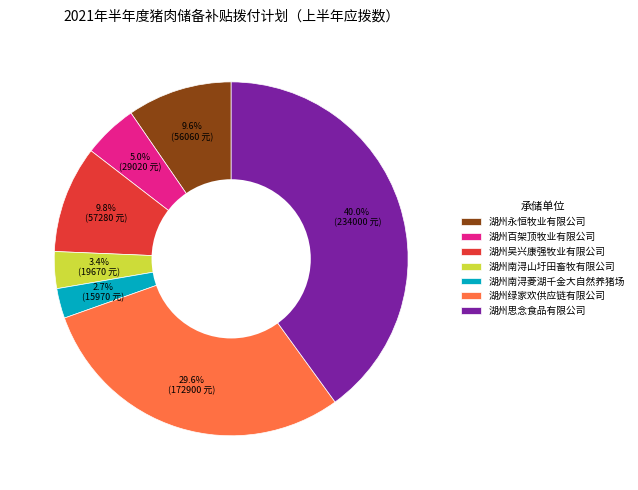

To the nearest percent, what percentage of the pie is 湖州南浔山圩田畜牧有限公司?

3%